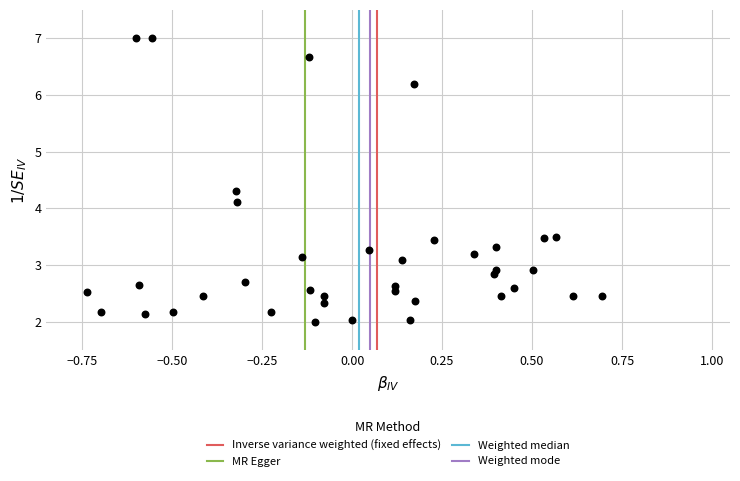

What Y value in the scatter plot is closest to 4?

4.1